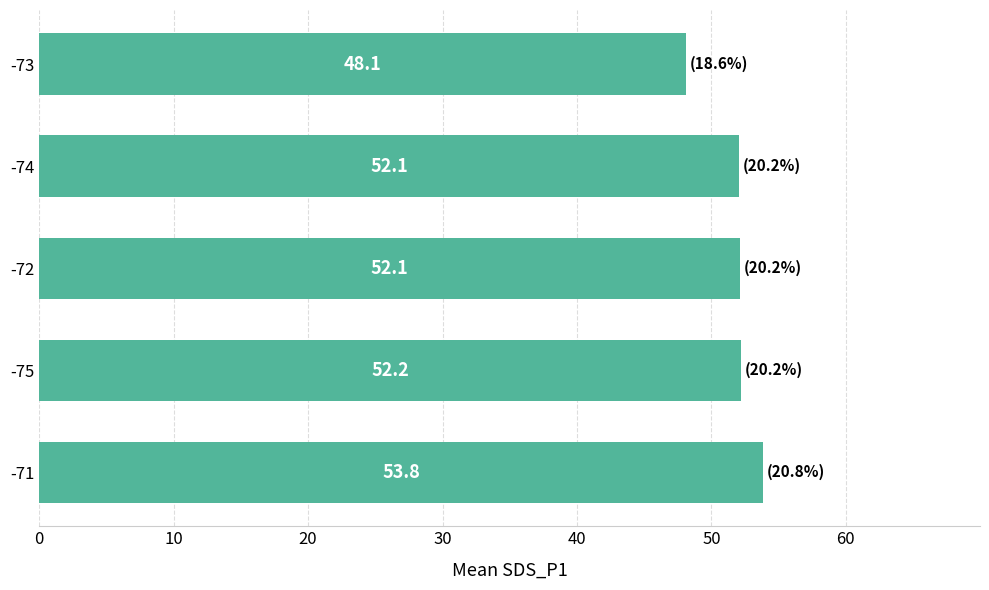

Which has a higher value, -75 or -73?

-75